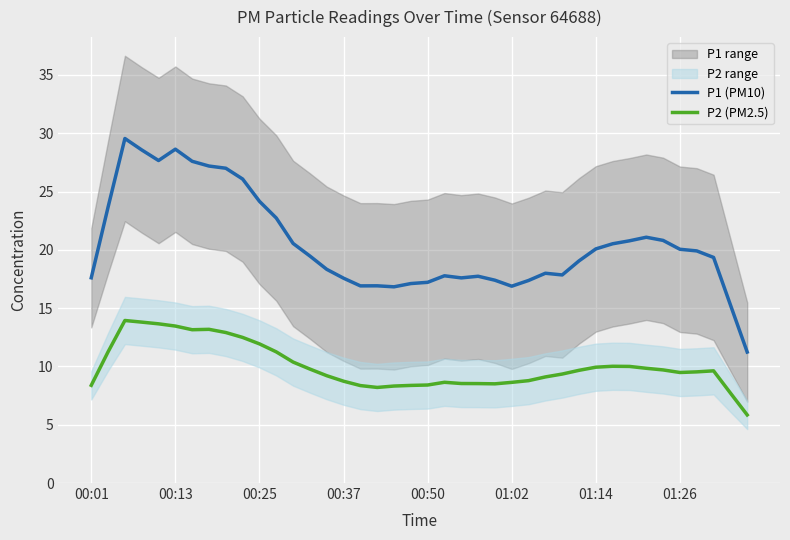

What is the difference between the second highest and second lowest values in the P1 (PM10) series?

13.3